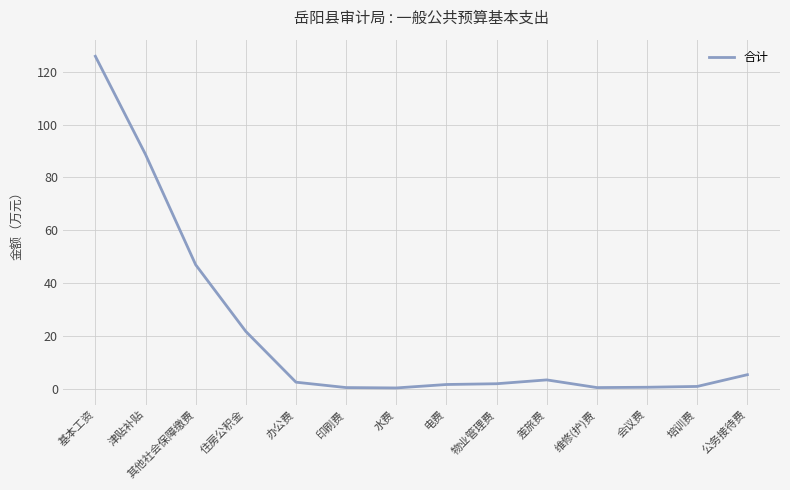

Is it true that the value at 住房公积金 is 9.1?

False